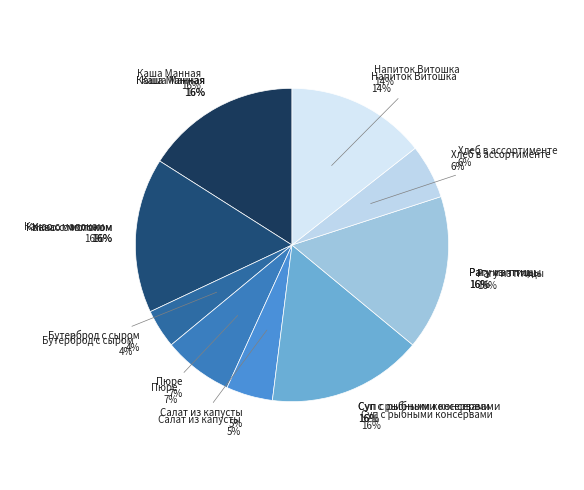

The Салат из белокачанной капусты с яблоком slice represents 5% of the pie. True or false?

True